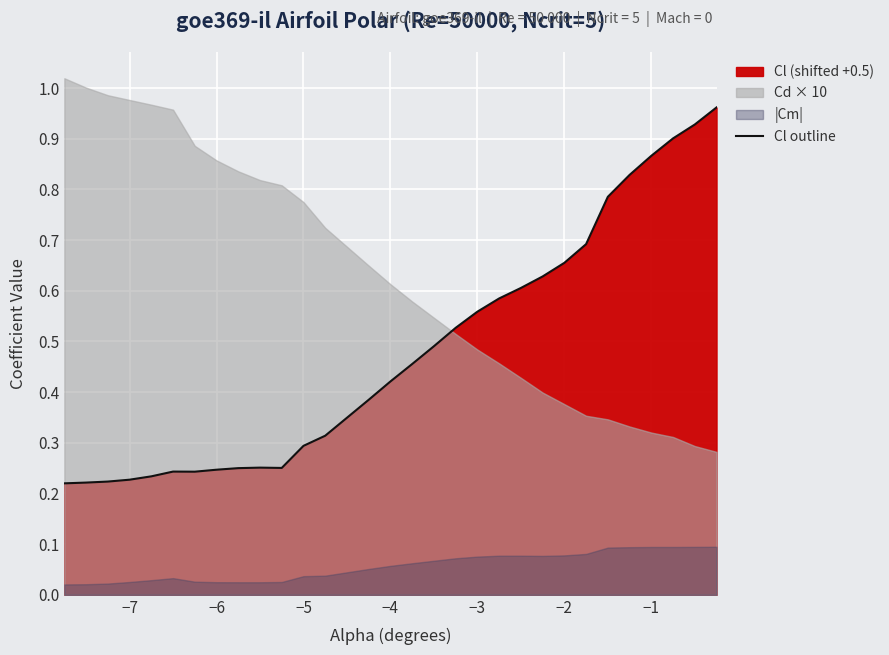

Reading left to right, transcribe all the data shown in this chart.

0.2	0.2	0.2	0.2	0.2	0.2	0.2	0.2	0.2	0.3	0.3	0.3	0.3	0.4	0.4	0.5	0.5	0.5	0.6	0.6	0.6	0.6	0.7	0.7	0.8	0.8	0.9	0.9	0.9	1.0